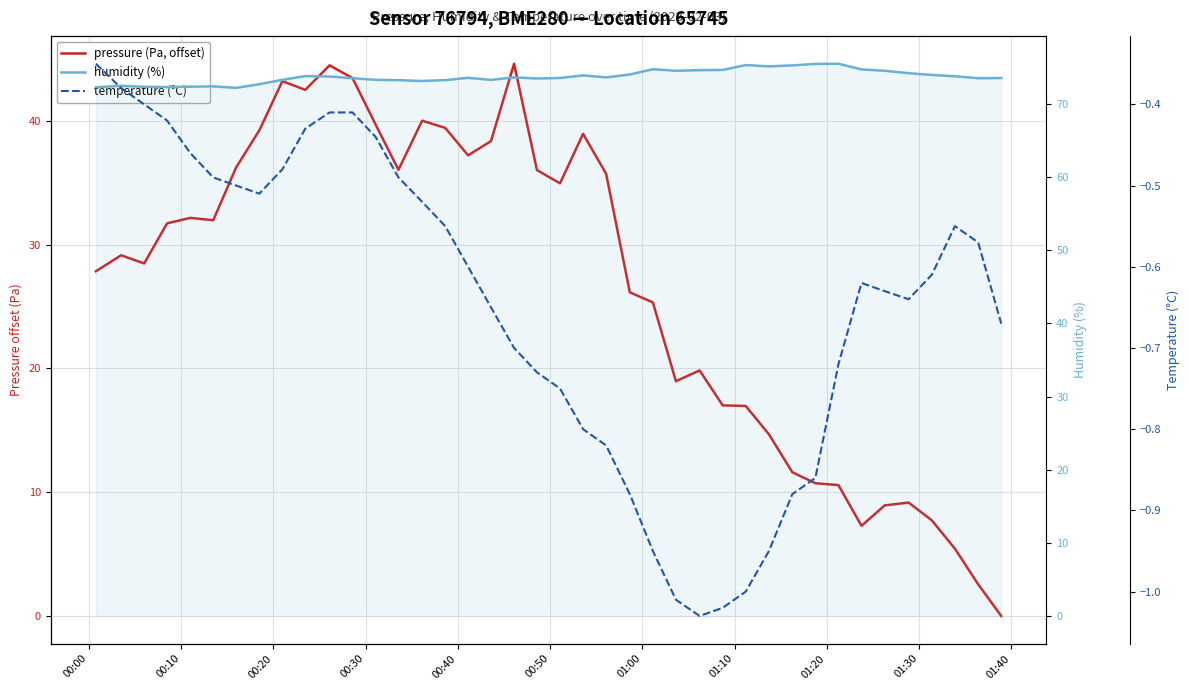

How many interior local peaks does the humidity (%) series have?

9